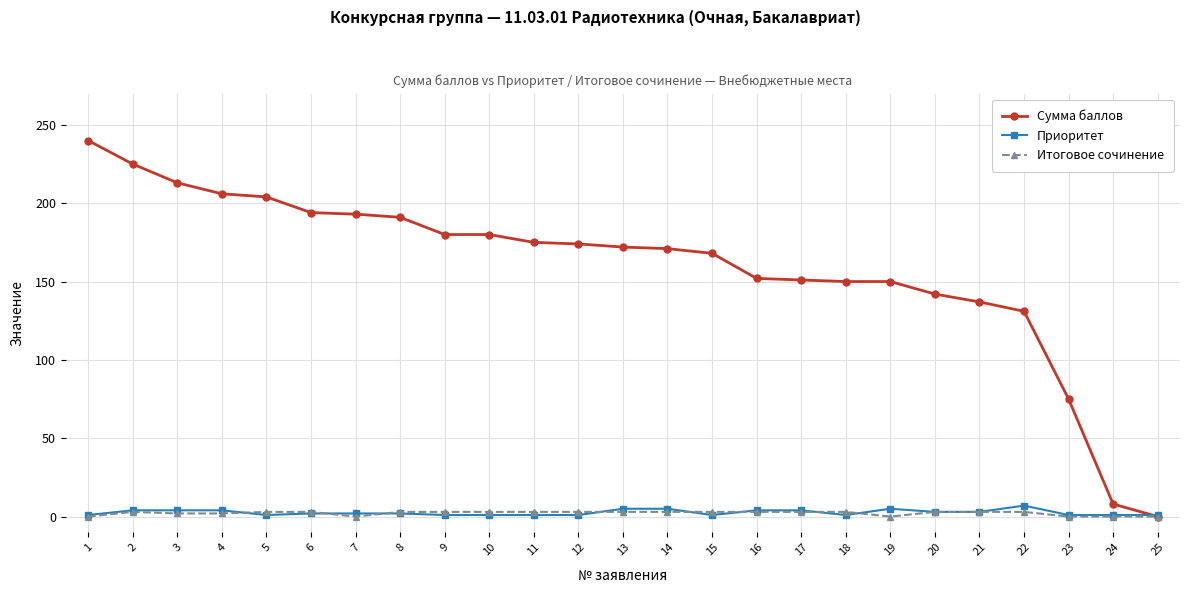

At how many categories does at least one series exceed 14?

23